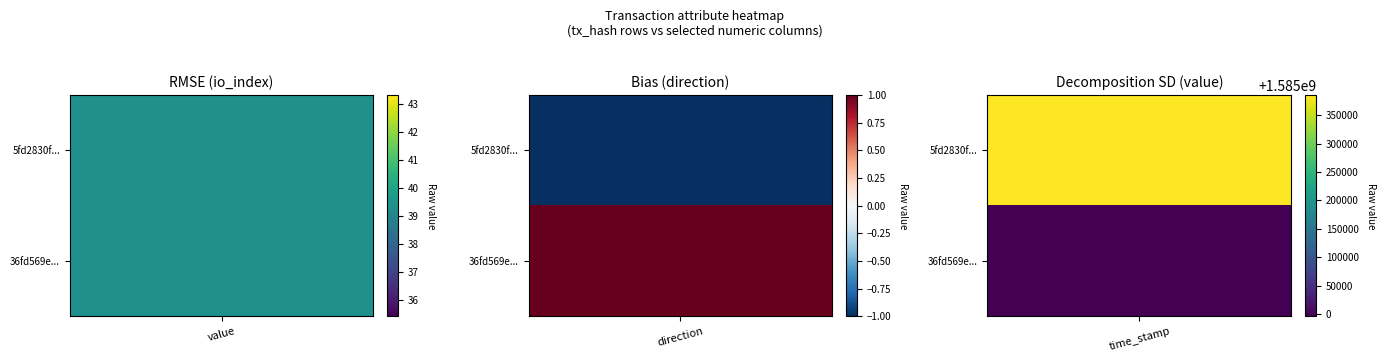

How many negative values does the 5fd2830fbf19fb549fdfd1b977630264f3ef873 series have?

1